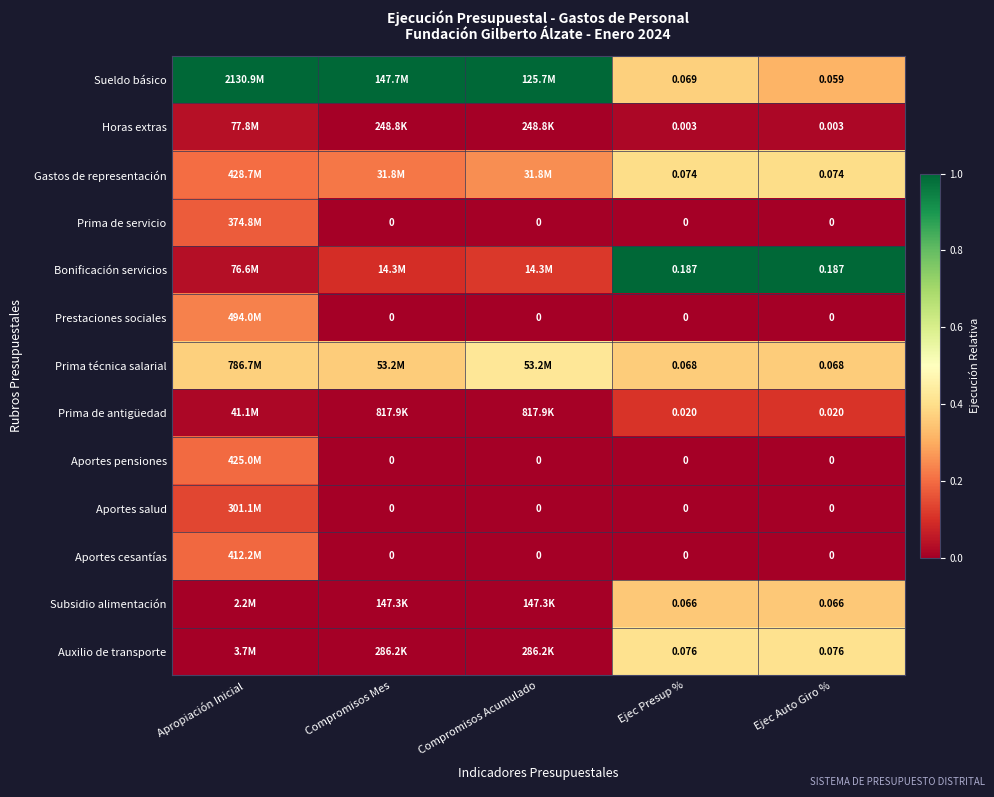

Is the value of Sueldo básico at Ejec Auto Giro % greater than the value of Prima de antigüedad at Ejec Presup %?

Yes